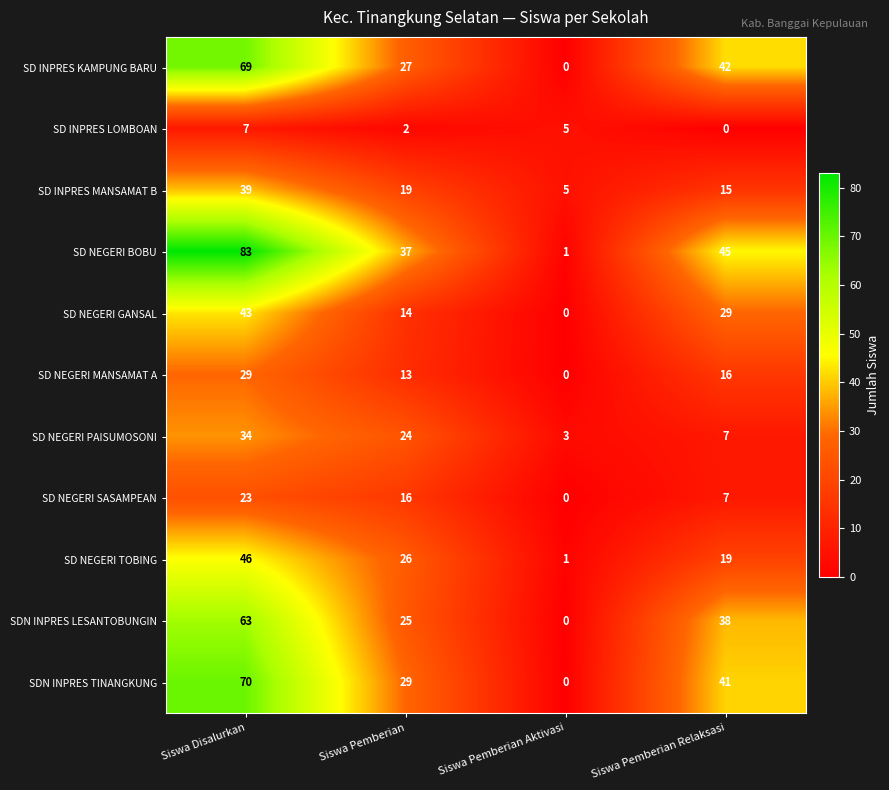

At which category is the sum across all series the highest?

Siswa Disalurkan